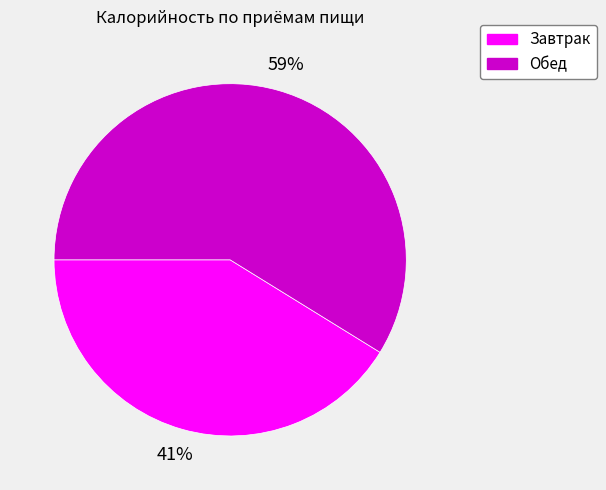

To the nearest percent, what is the average slice percentage?

50%